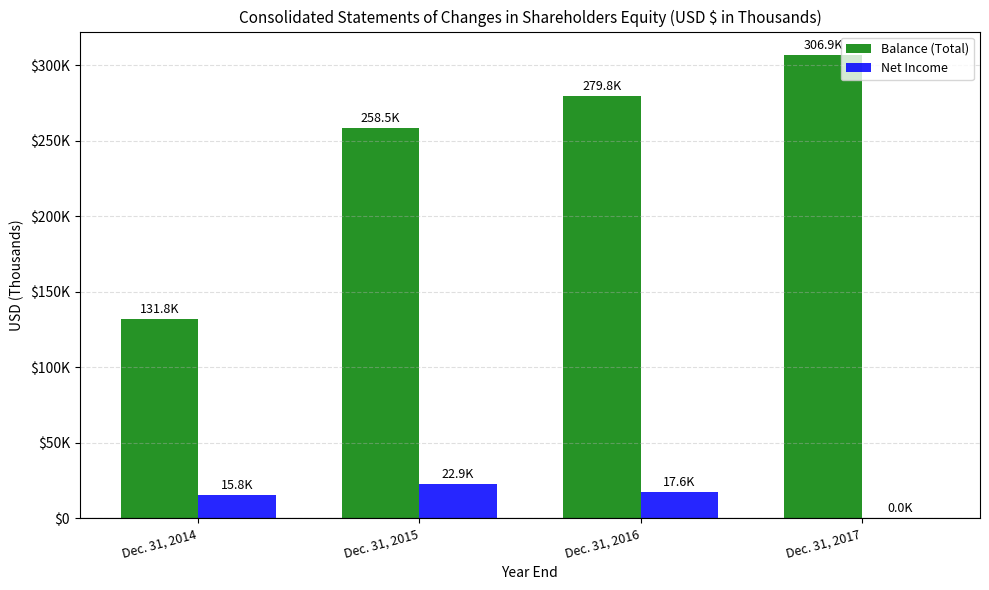

Which series changed the most between Dec. 31, 2014 and Dec. 31, 2017?

Balance (Total)